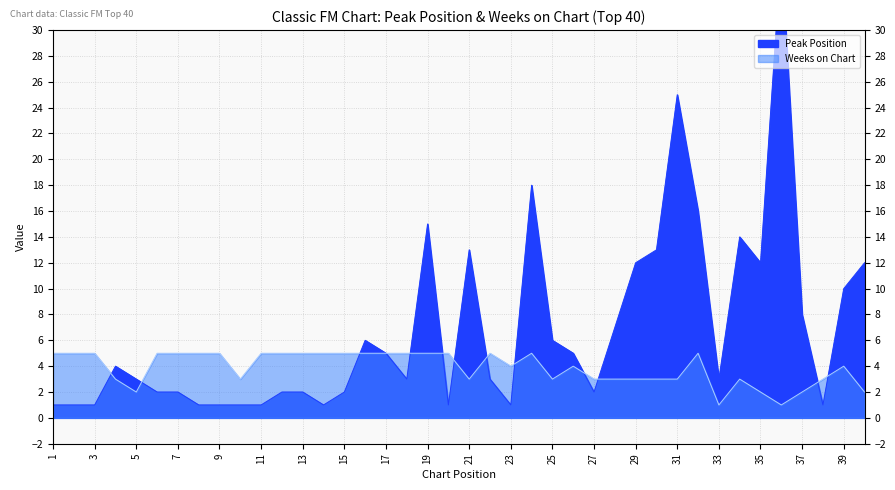

At which category does Peak Position reach its first local valley?

14